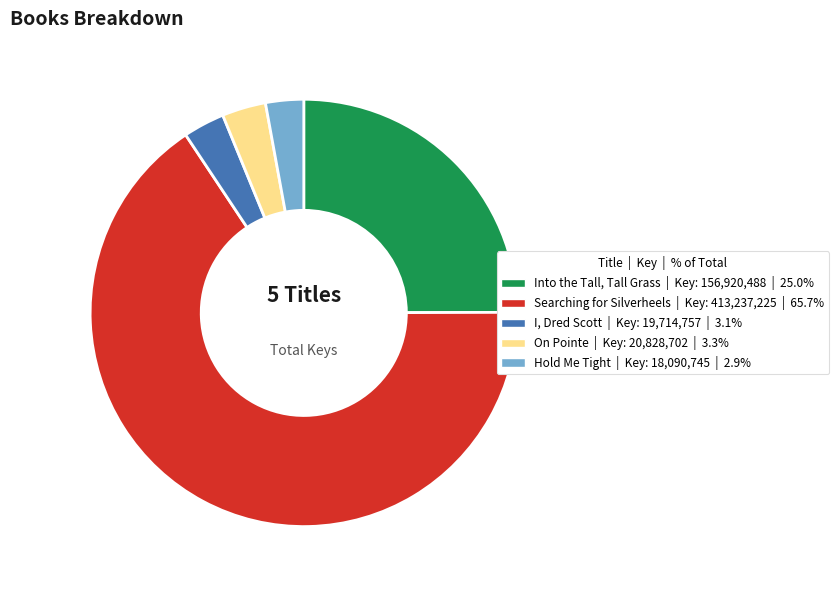

Which category has the biggest portion of the pie?

Searching for Silverheels